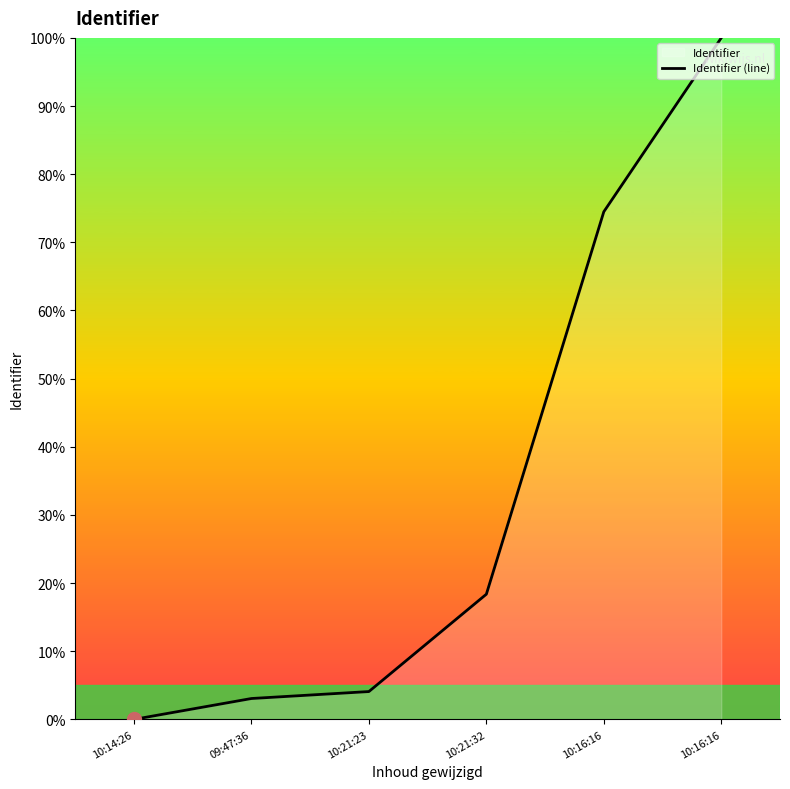

The value at 10:21:32 is 9.9. True or false?

False